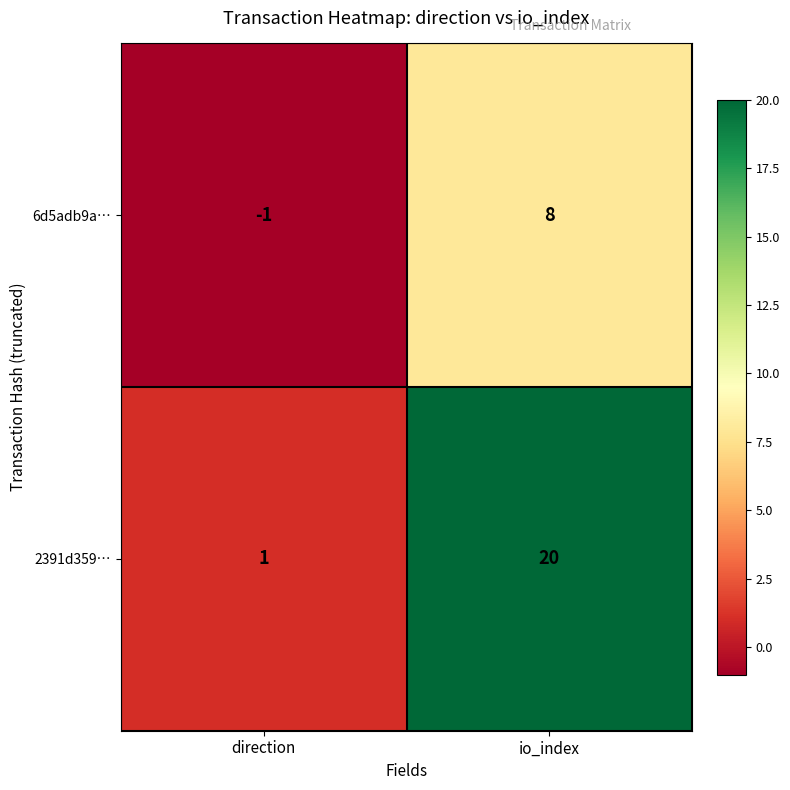

Which series has the largest range (max minus min)?

2391d359…